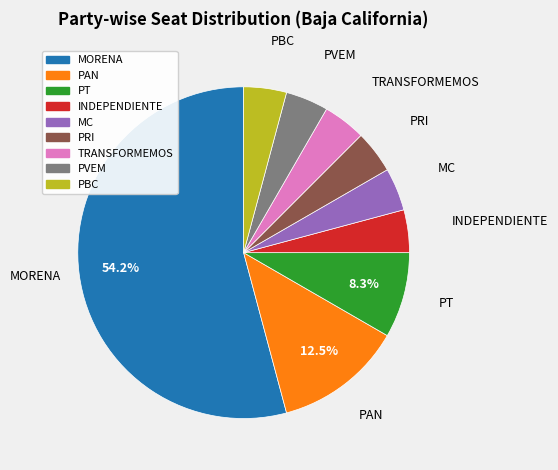

What is the largest slice in the pie chart?

MORENA